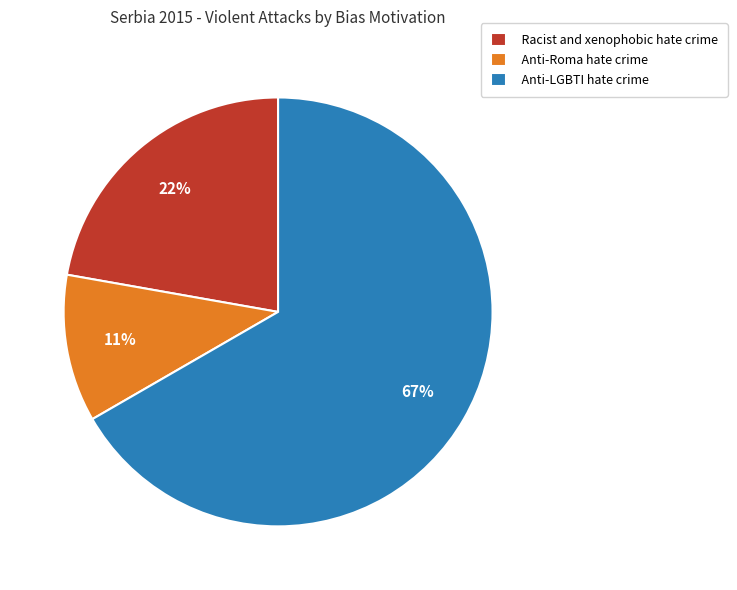

The Anti-LGBTI hate crime slice represents 75% of the pie. True or false?

False